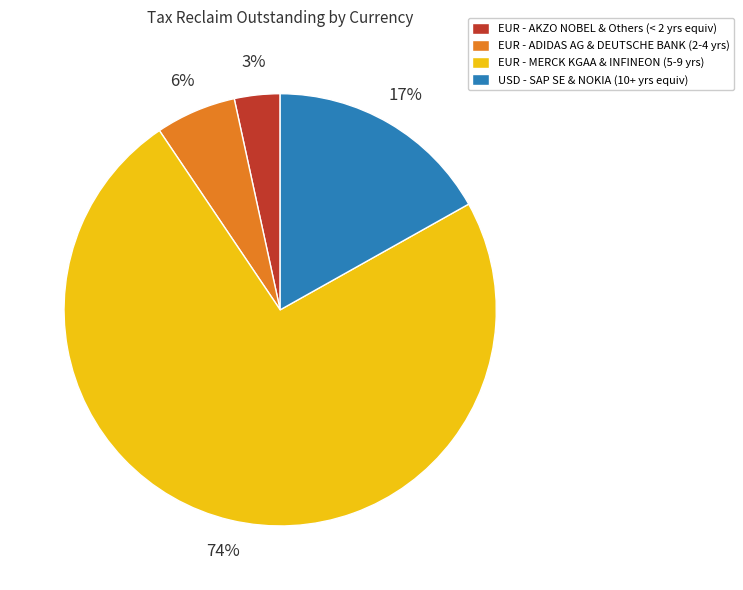

Which slice is the largest?

EUR - MERCK KGAA & INFINEON (5-9 yrs)